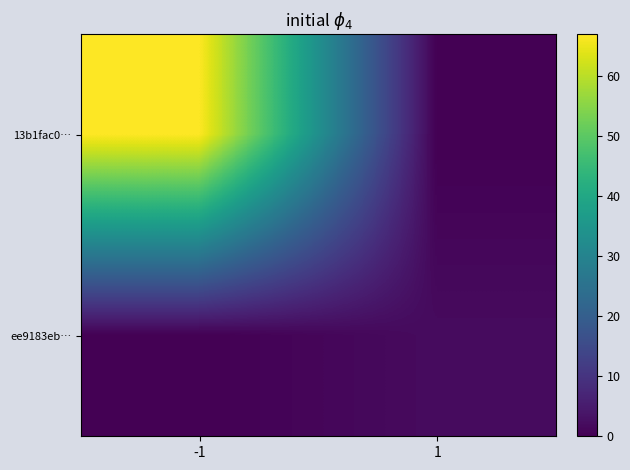

Rank the series by their average value, from highest to lowest.

13b1fac0…, ee9183eb…